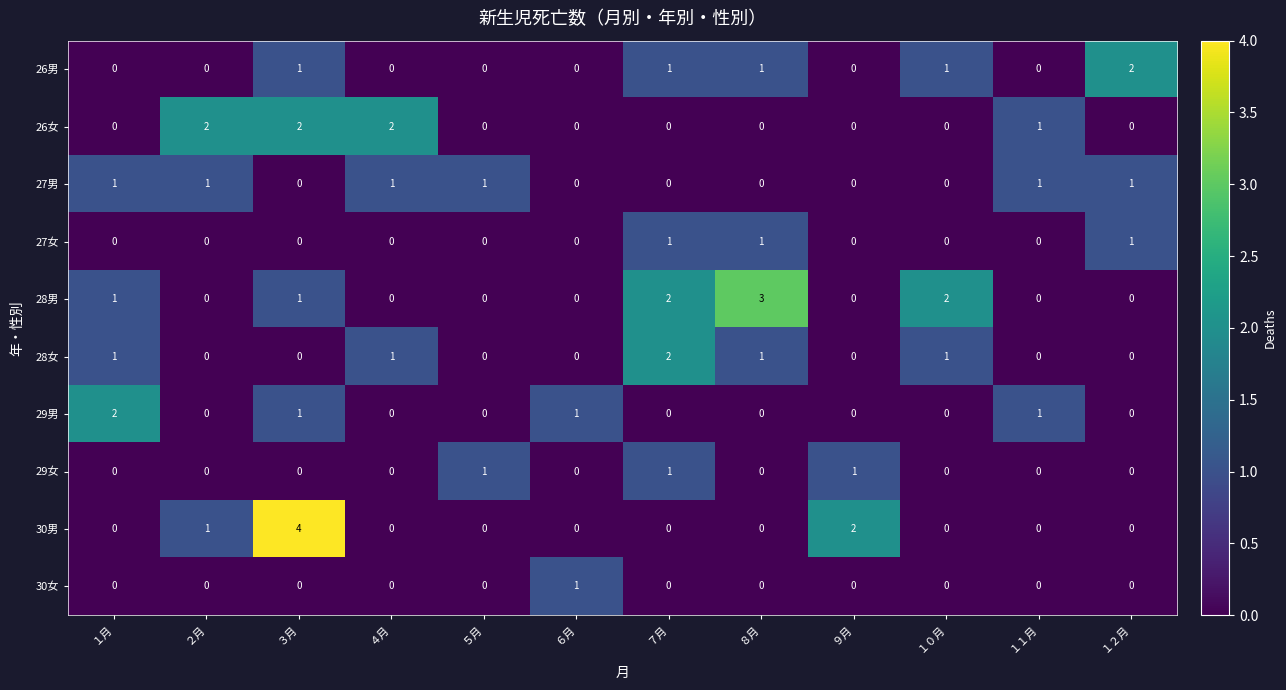

The 28男 series shows 0 at ６月. True or false?

True